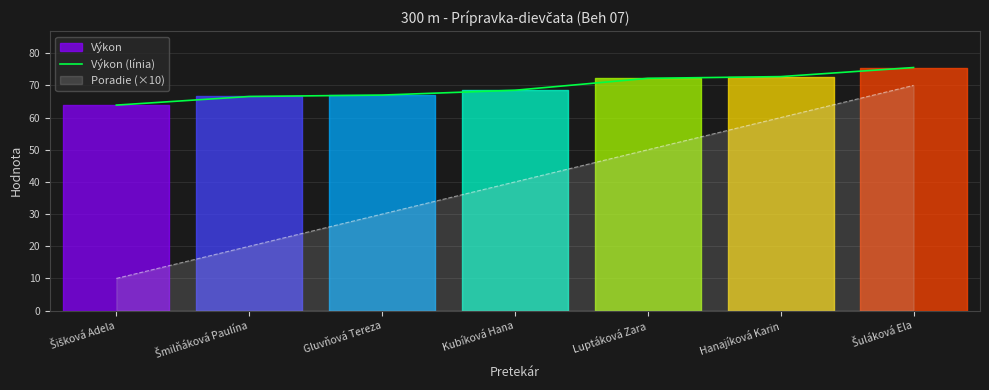

Rank the categories by value from highest to lowest.

Šuláková Ela, Hanajíková Karin, Luptáková Zara, Kubíková Hana, Gluvňová Tereza, Šmilňáková Paulína, Šišková Adela